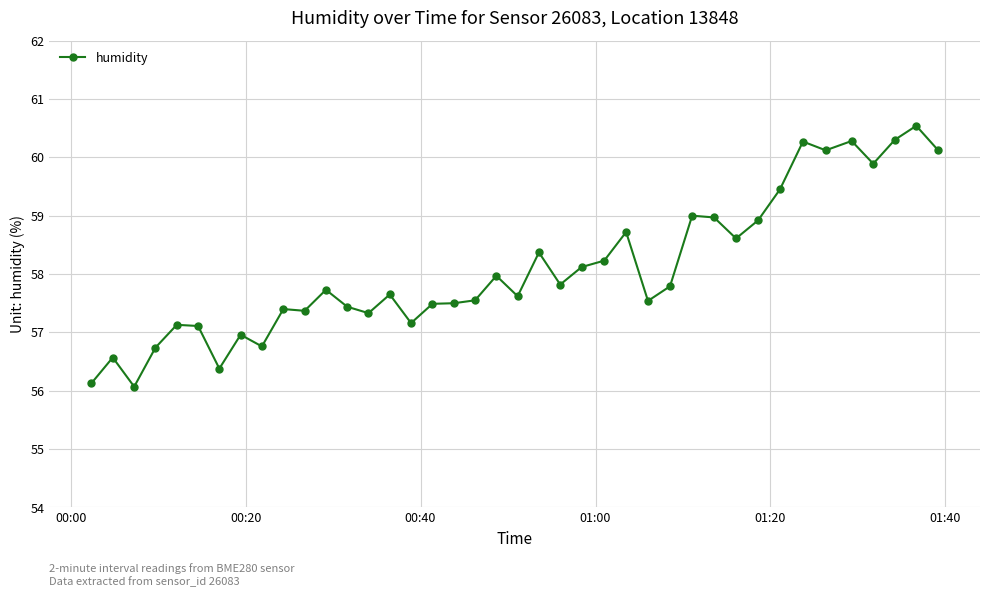

How many values exceed 57?

33